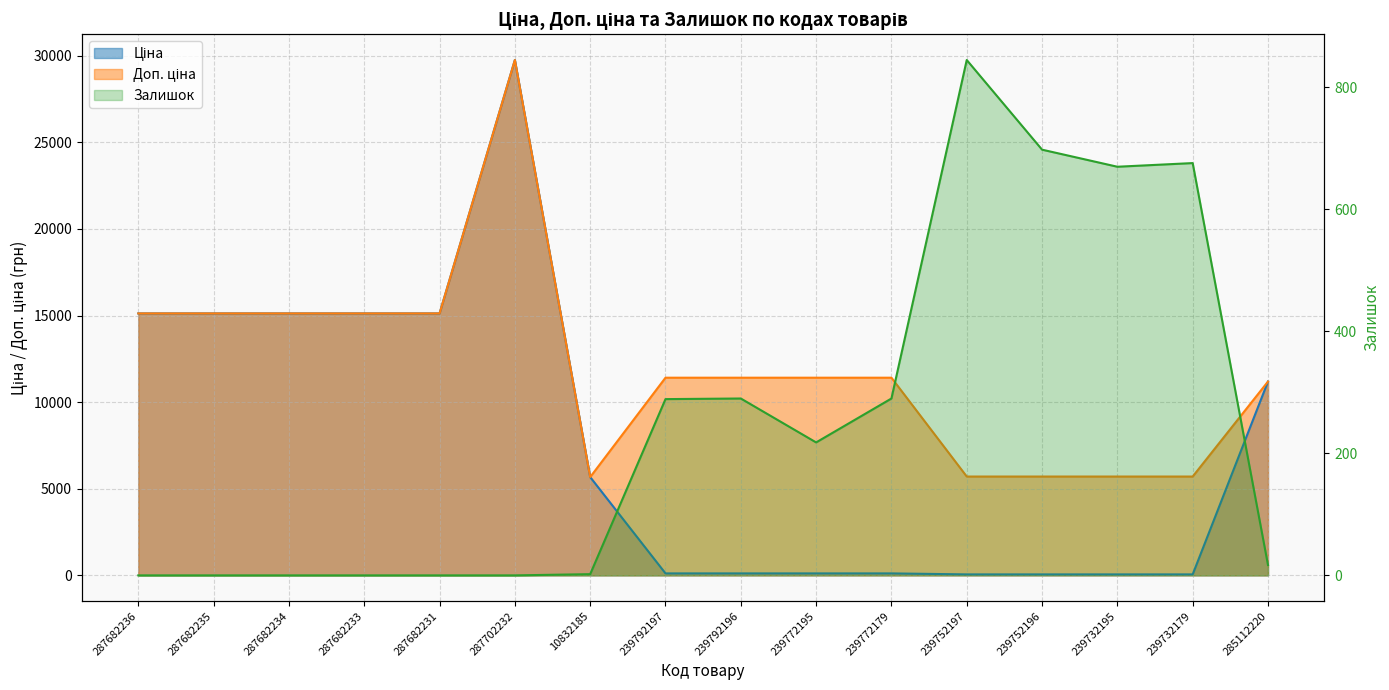

Rank the series by their maximum value, from lowest to highest.

Залишок, Ціна, Доп. ціна